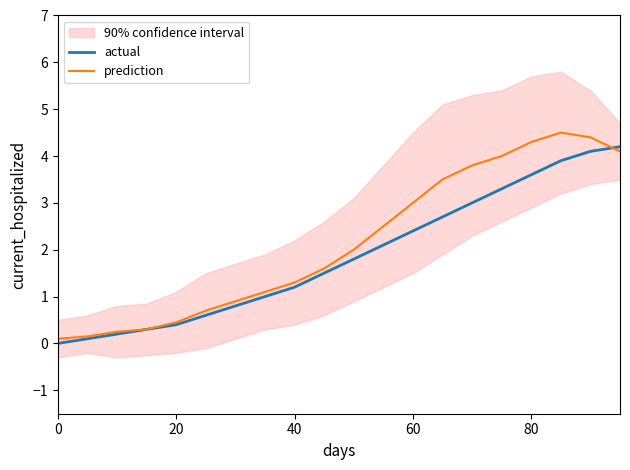

The actual series shows 1.6 at 60. True or false?

False